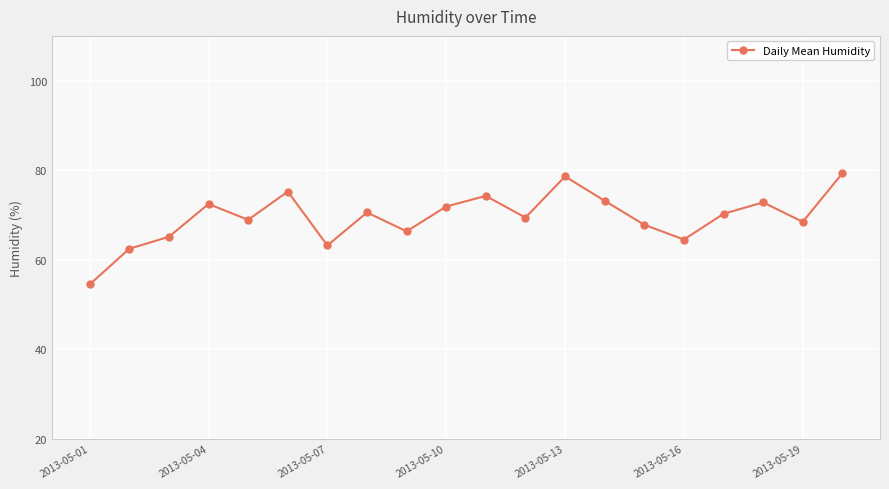

How many interior local peaks (higher than both neighbors) does the data have?

6